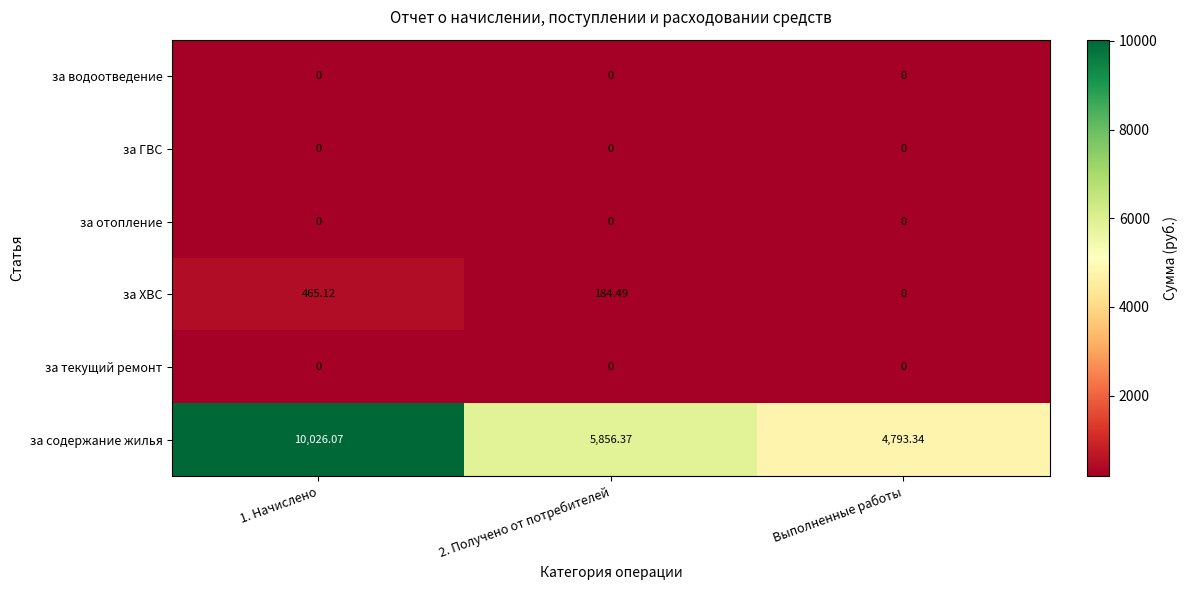

Which series changed the most between 2. Получено от потребителей and Выполненные работы?

за содержание жилья